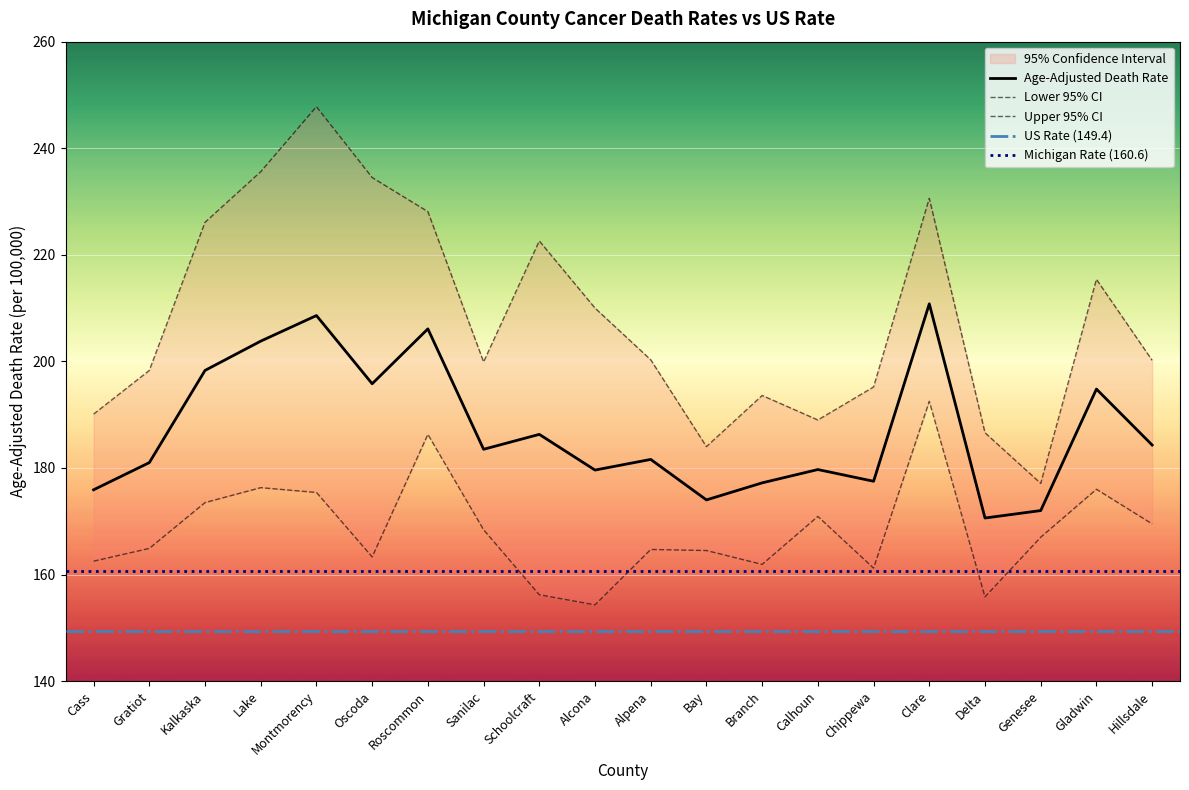

Which category has the highest value in the Age-Adjusted Death Rate series?

Clare